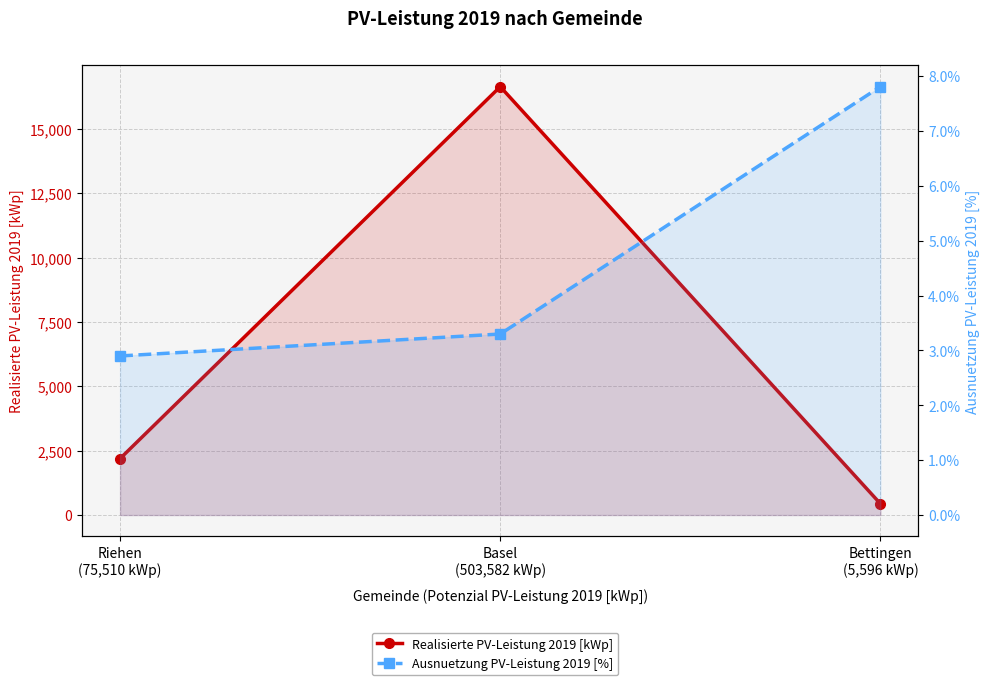

At how many categories does at least one series exceed 2953?

1